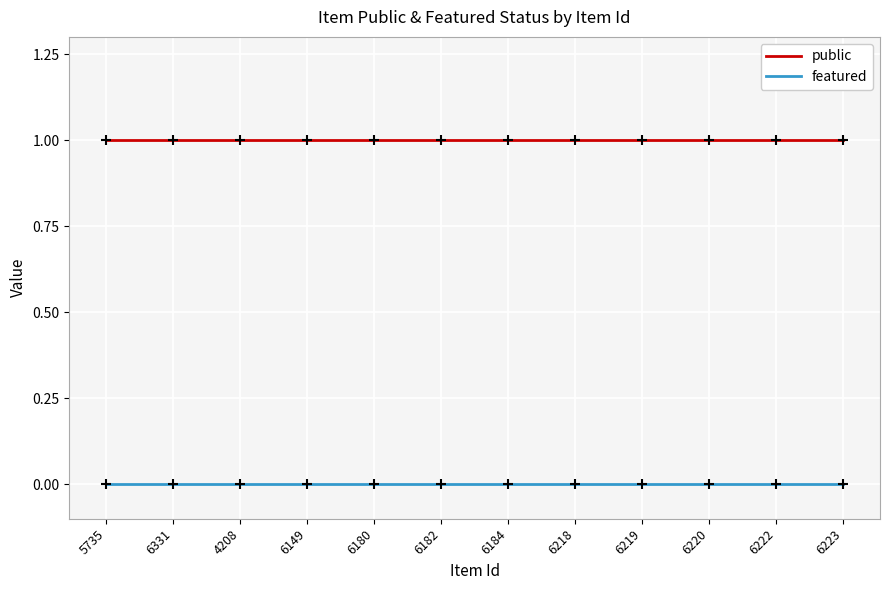

Rank the series by their maximum value, from highest to lowest.

public, featured